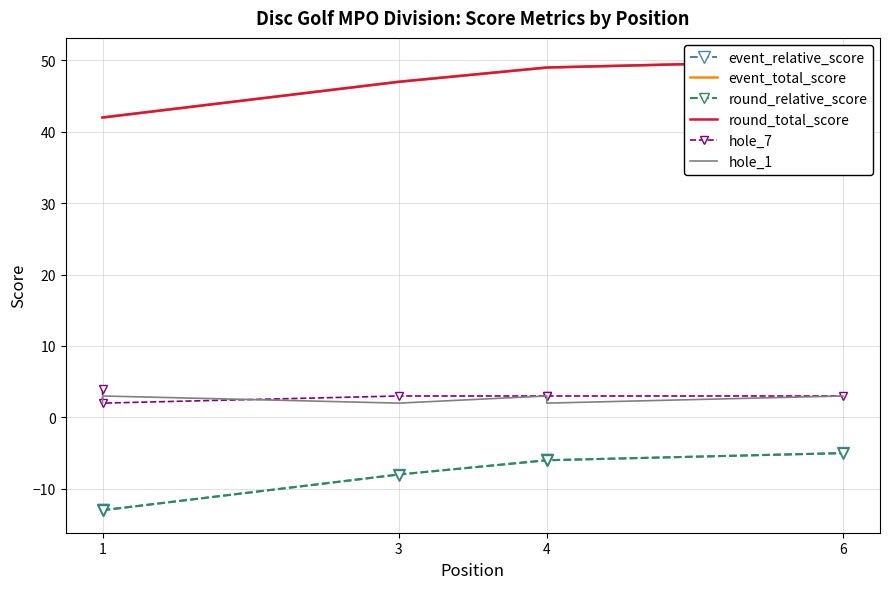

What is the maximum value shown in the chart?

50